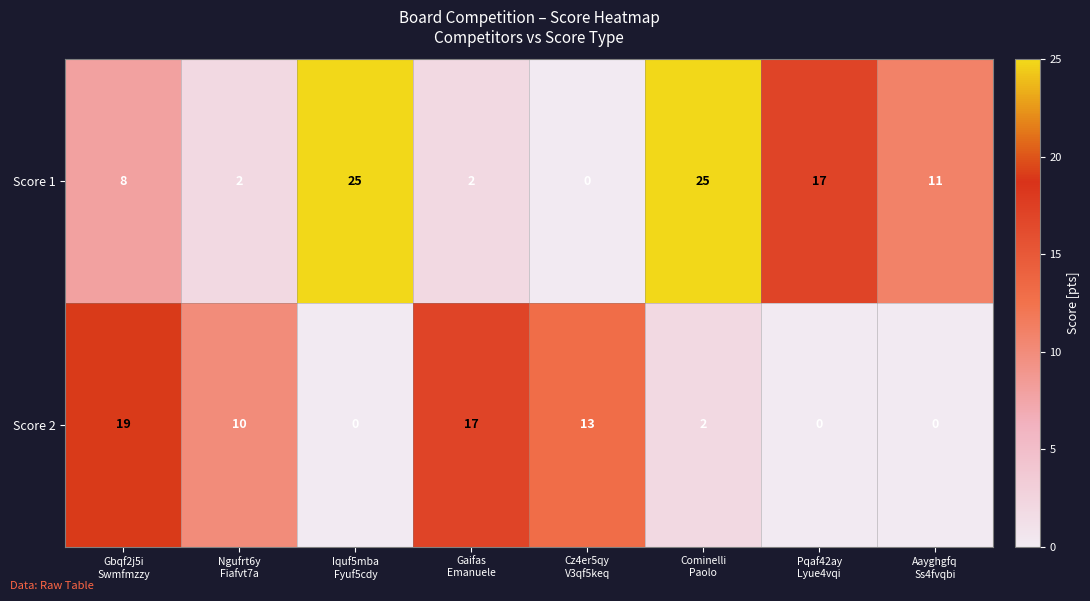

Which series has the largest total across all categories?

Score 1